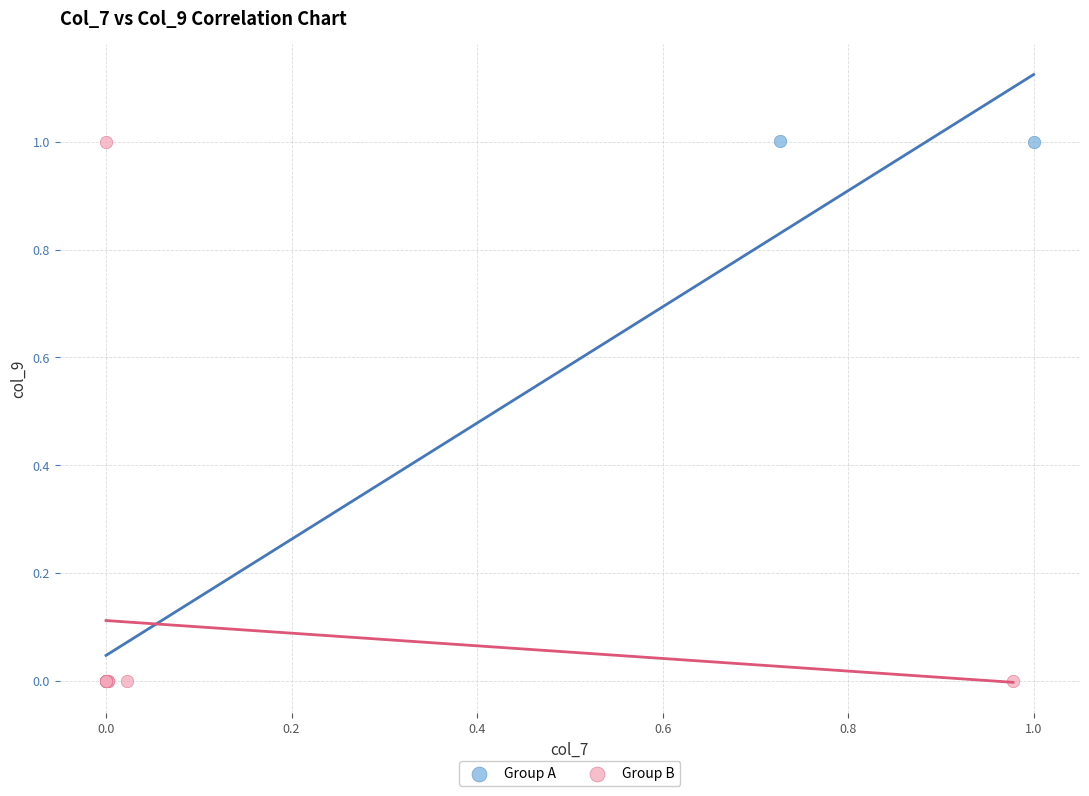

What are all the series names shown in the legend?

Group A, Group B